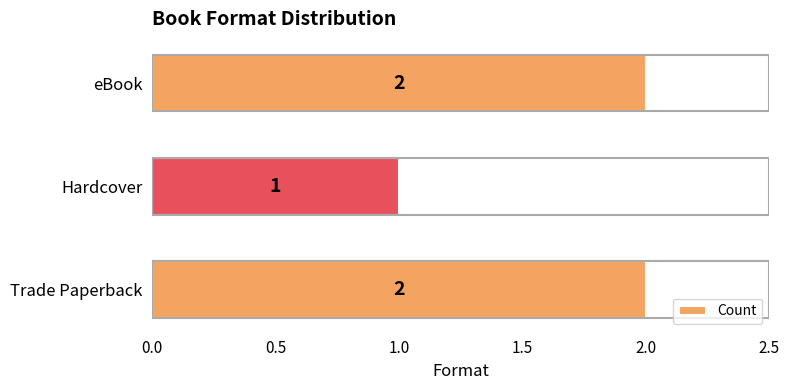

What is the minimum value shown in the chart?

1